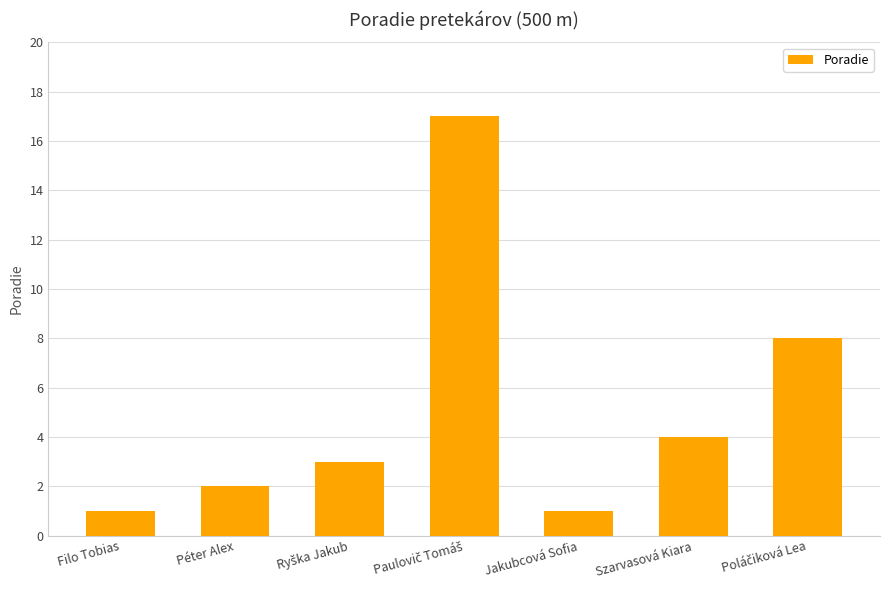

The chart shows a value of 1 at Filo Tobias. True or false?

True